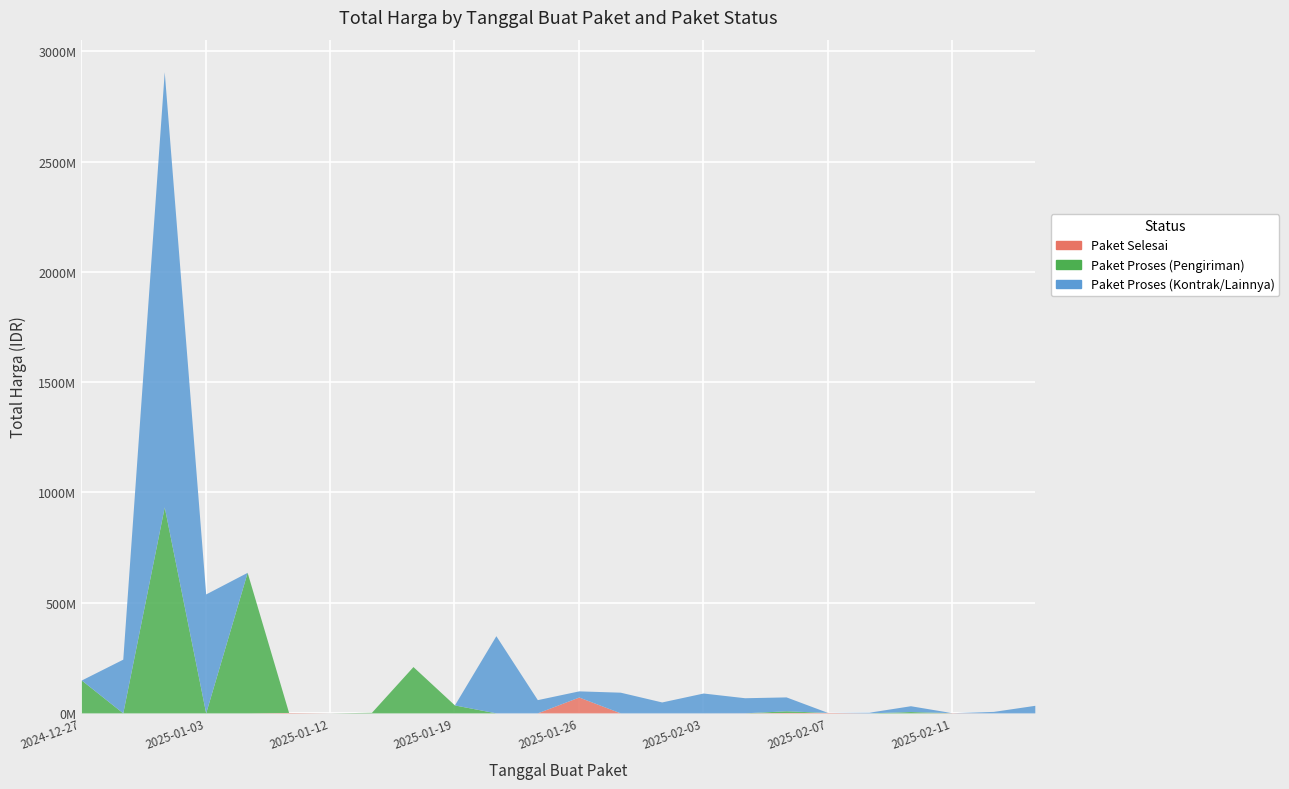

What is the average value of the Paket Selesai series?

3272625